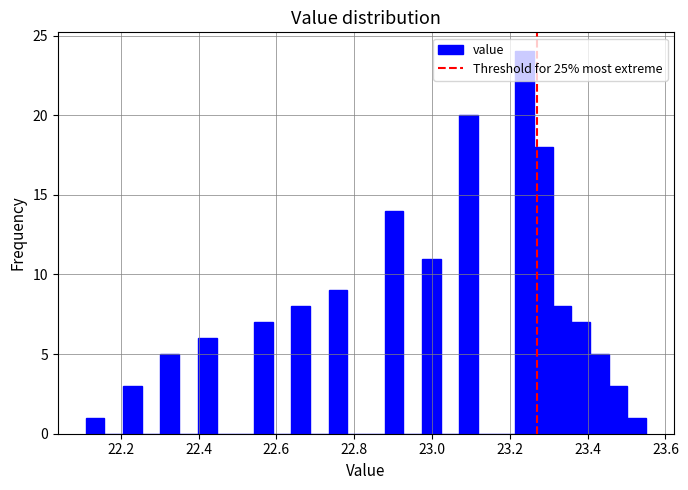

Around what value on the x-axis is the tallest bar? Give the approximate position of its centre, as read against the axis.

23.24